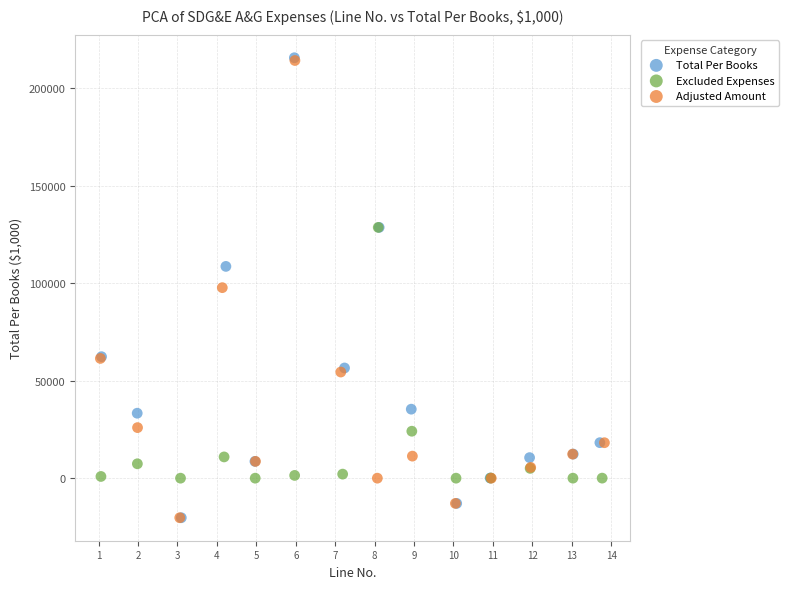

Which series has the widest spread of Y values?

Total Per Books